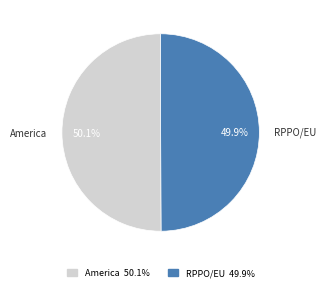

To the nearest percent, what portion does RPPO/EU represent?

50%